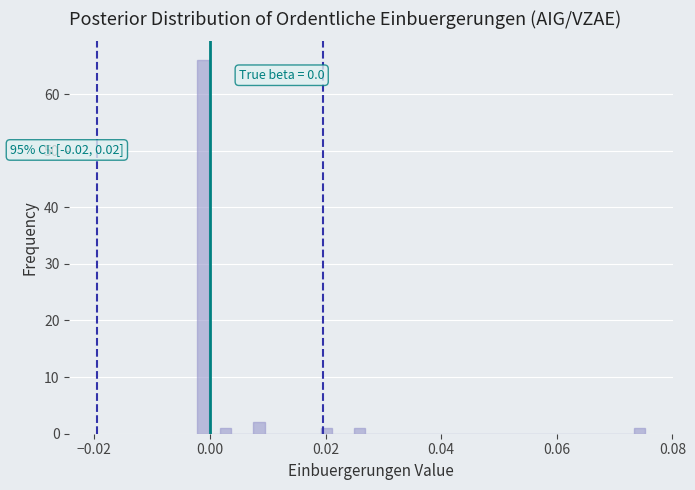

Read against the x-axis, roughly where is the centre of the tallest bar?

-0.002